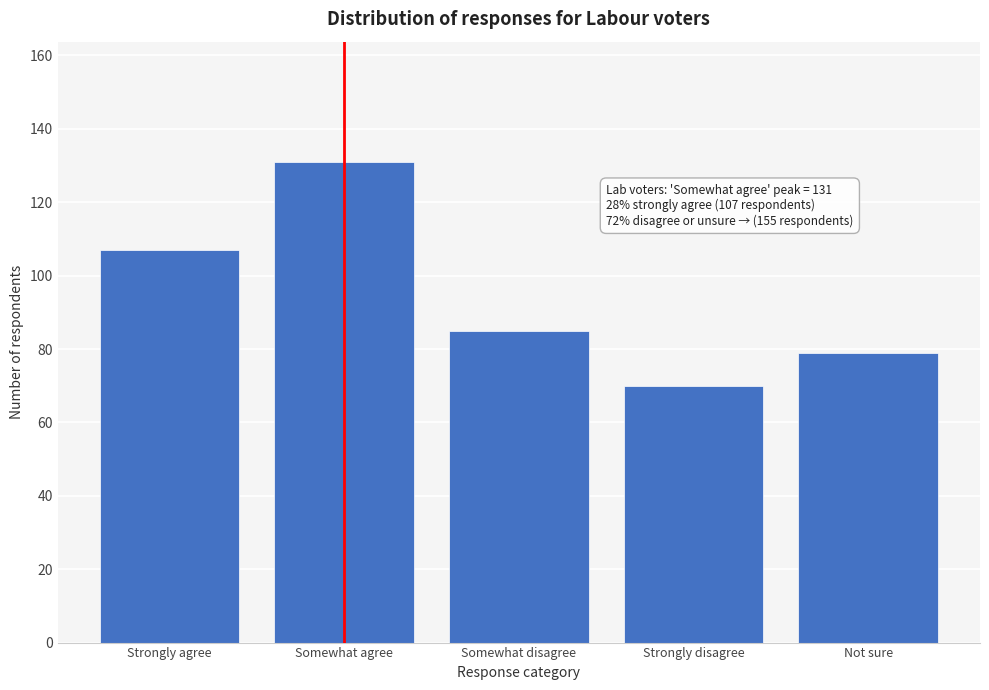

Reading left to right, extract all data points from this chart.

Strongly agree=107	Somewhat agree=131	Somewhat disagree=85	Strongly disagree=70	Not sure=79